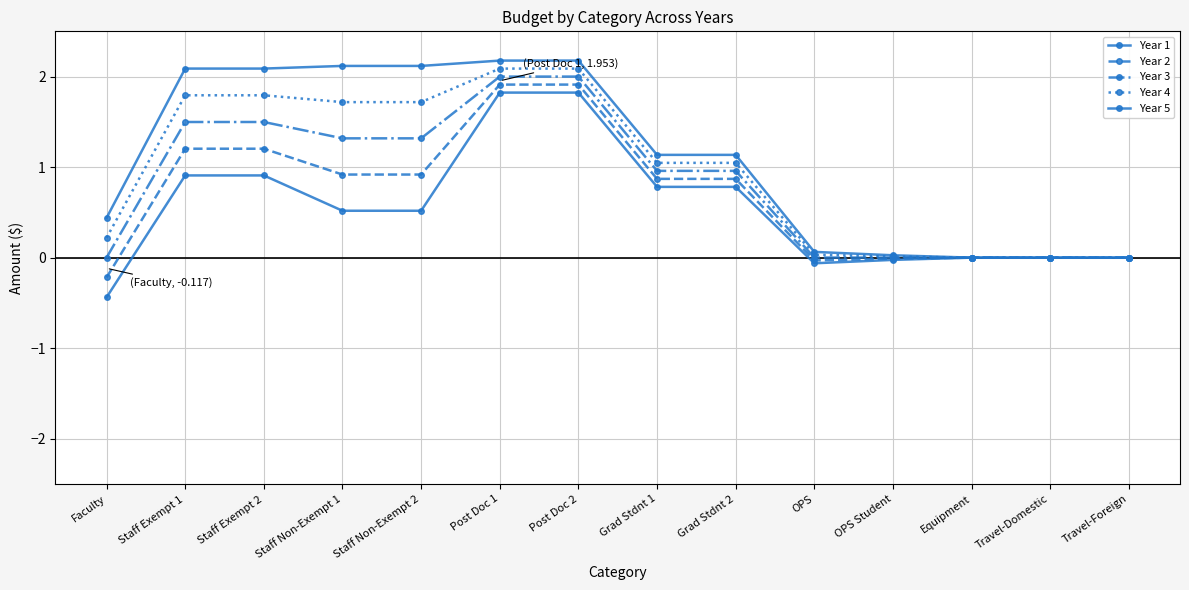

What is the average value of the Year 1 series?

0.5